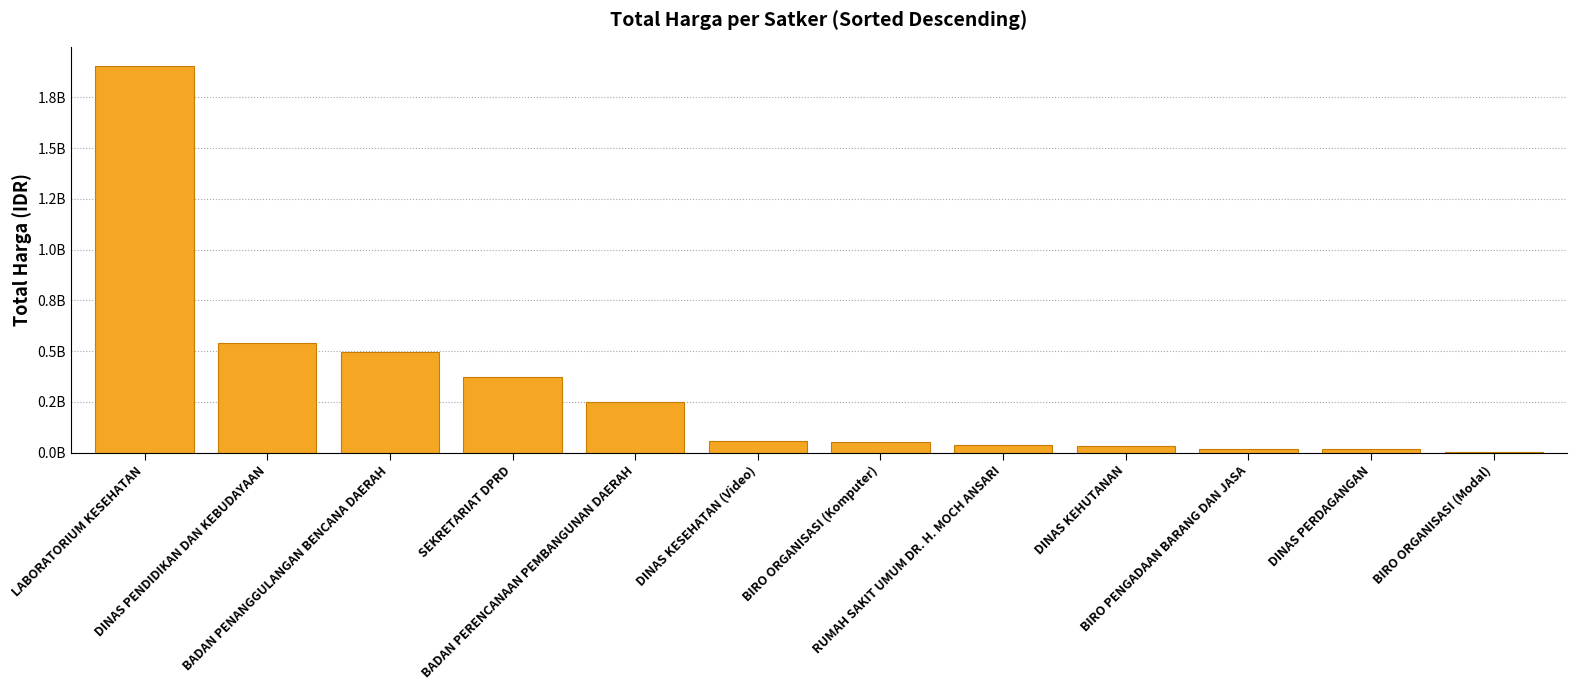

What is the maximum value shown in the chart?

1903467900